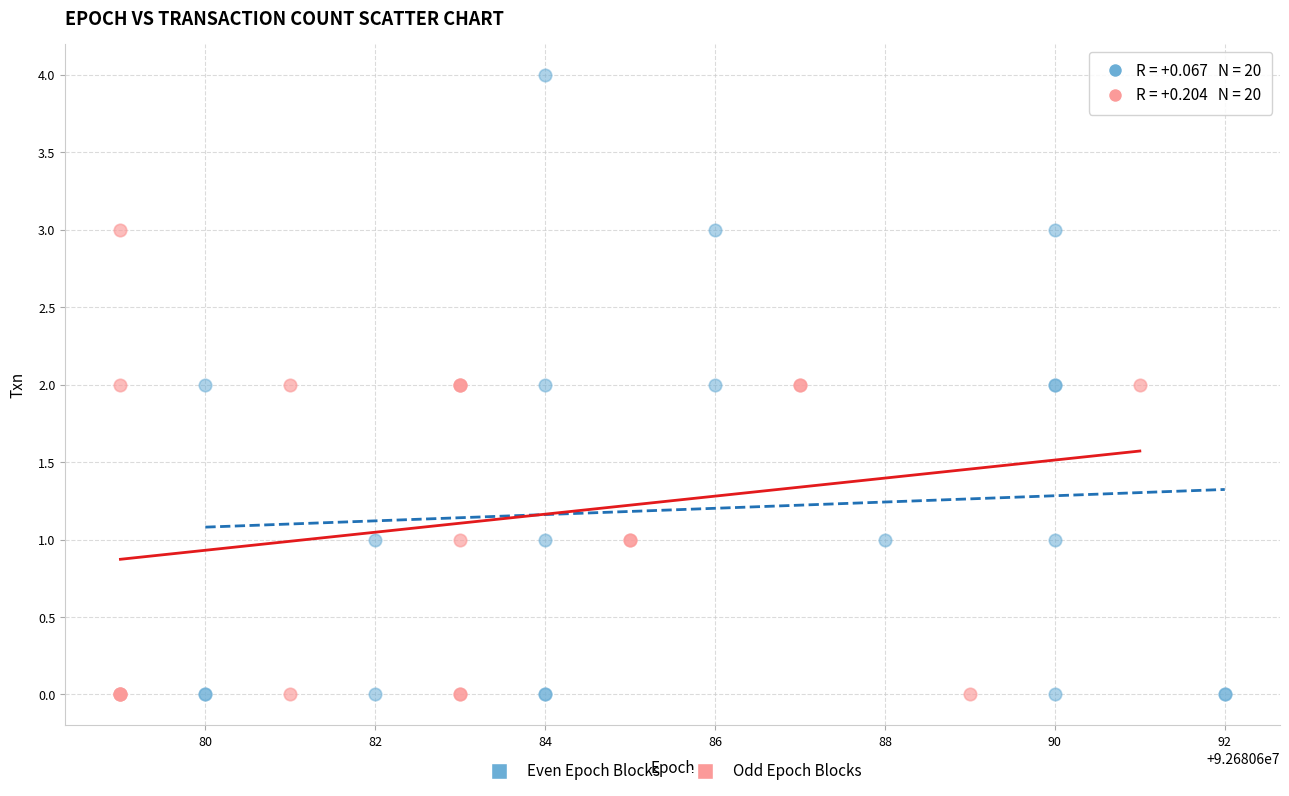

Which series has the widest spread of Y values?

Even Epoch Blocks